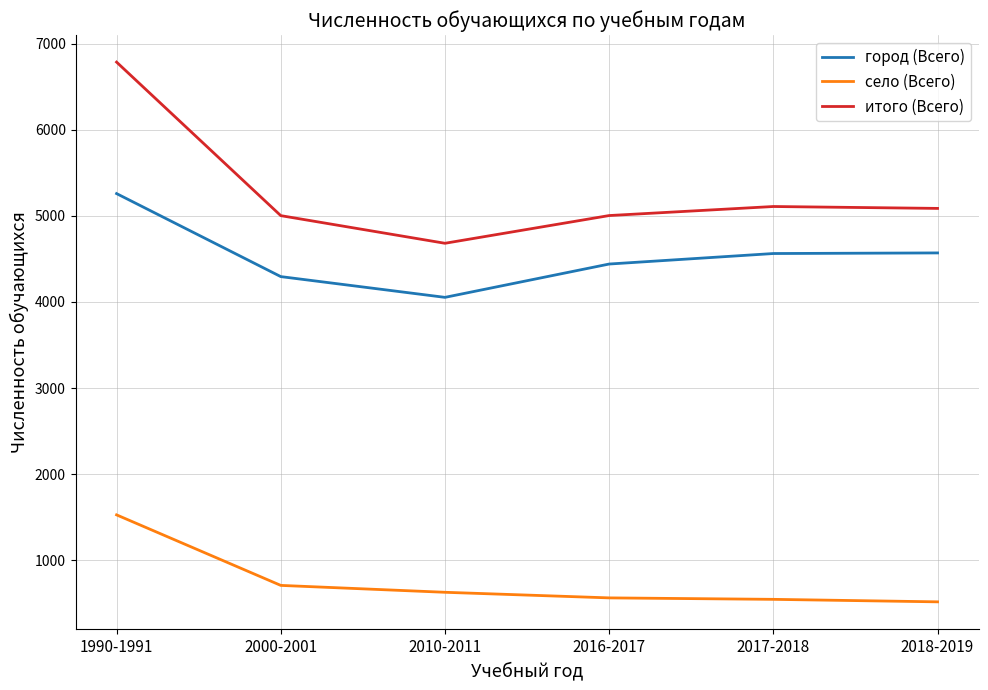

Which series has the largest total across all categories?

итого (Всего)